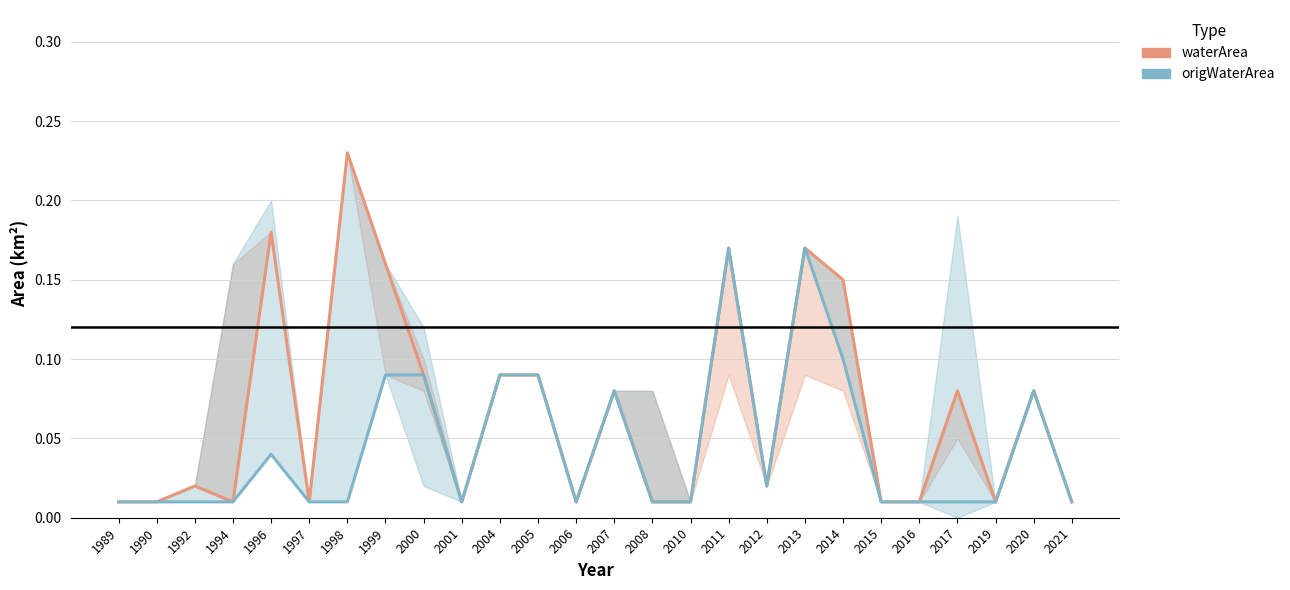

Between 1989 and 2020, which series saw the biggest shift?

waterArea